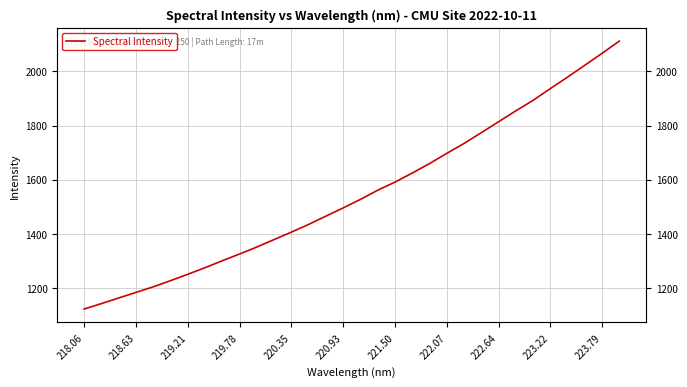

The value at 221.50 is 1591.1. True or false?

True